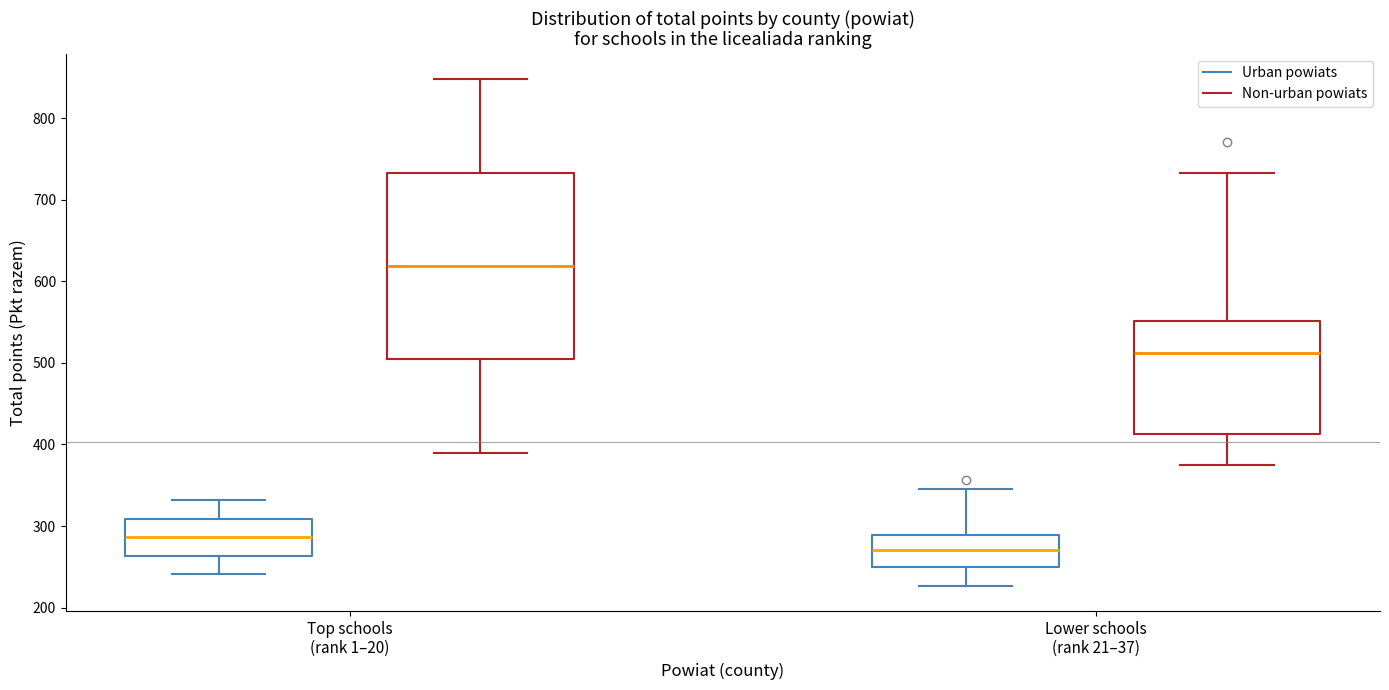

Which box has the highest median line?

Top schools (rank 1–20) (Non-urban powiats)